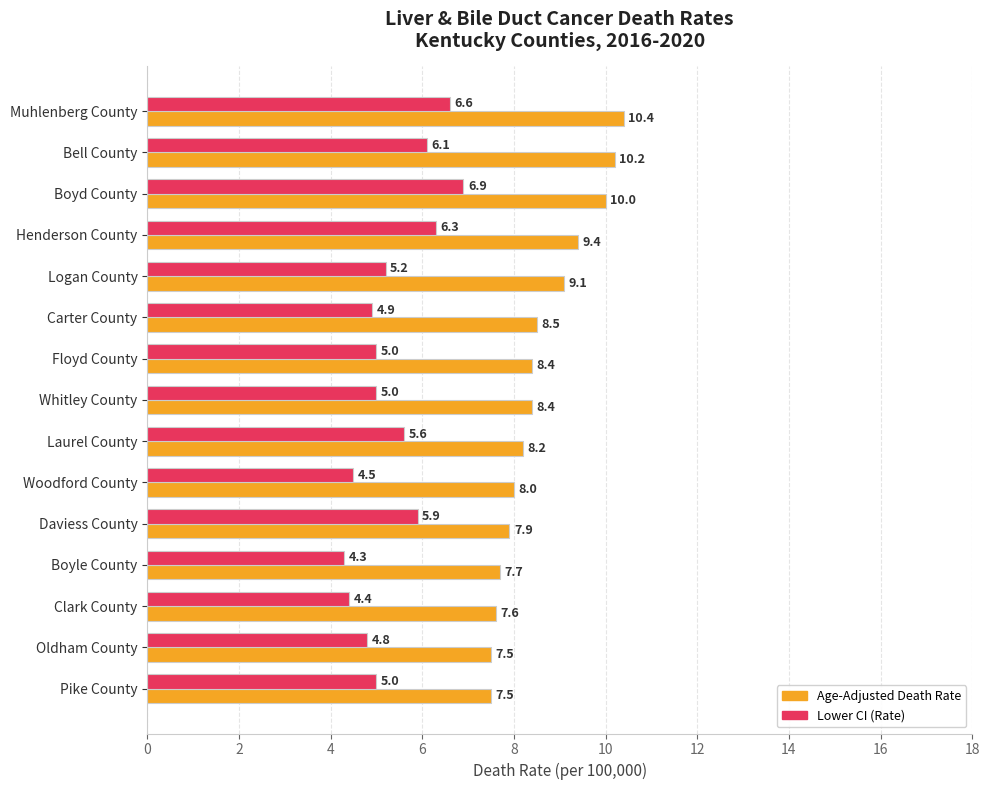

At Muhlenberg County, list the series in order from smallest to largest.

Lower CI (Rate), Age-Adjusted Death Rate